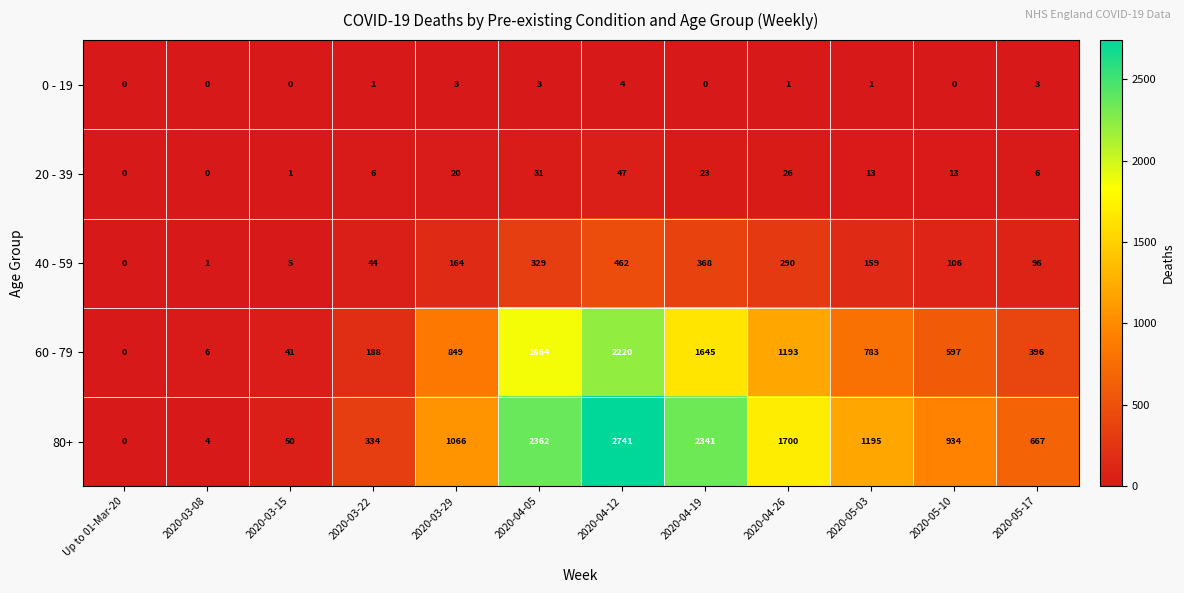

What is the total value across all series at 2020-04-19?

4377